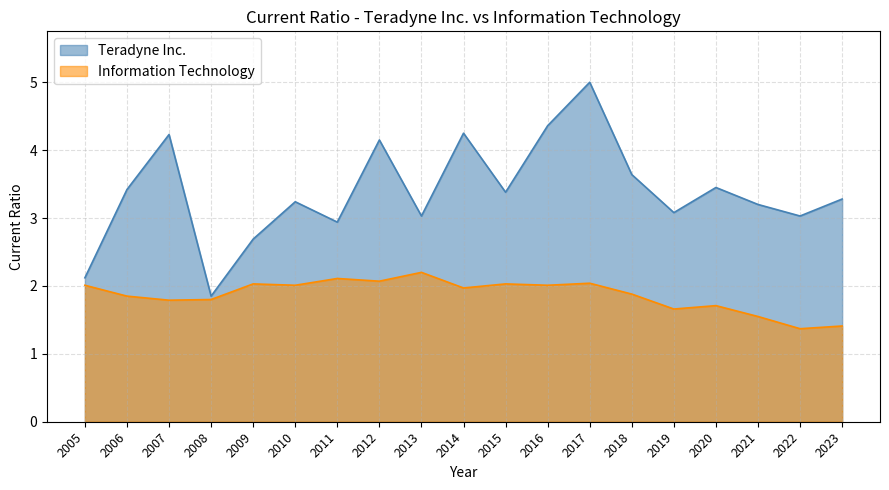

The value of Teradyne Inc. at 2011 is 2.9. True or false?

True